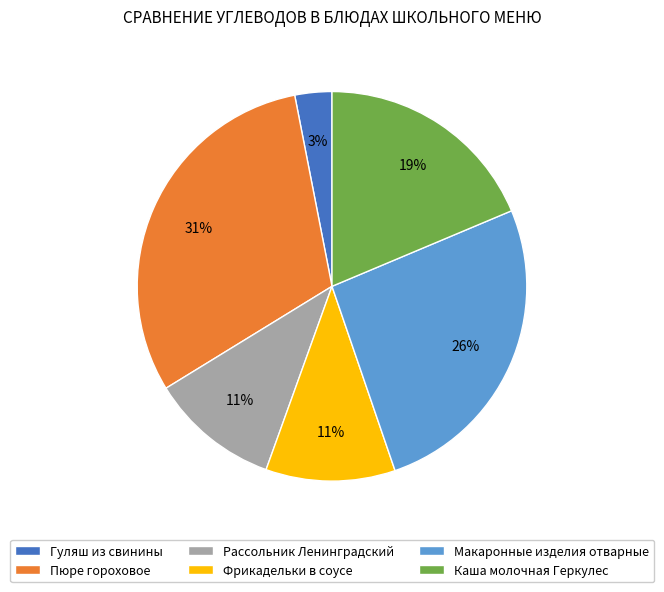

True or false: Рассольник Ленинградский accounts for 23% of the total.

False